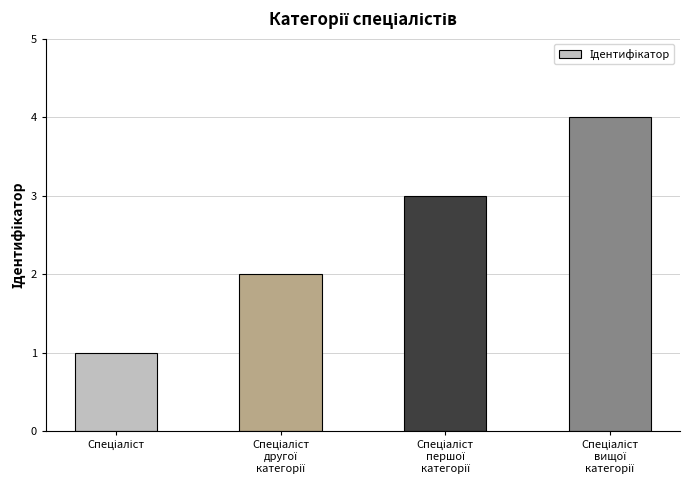

What is the sum of all values?

10